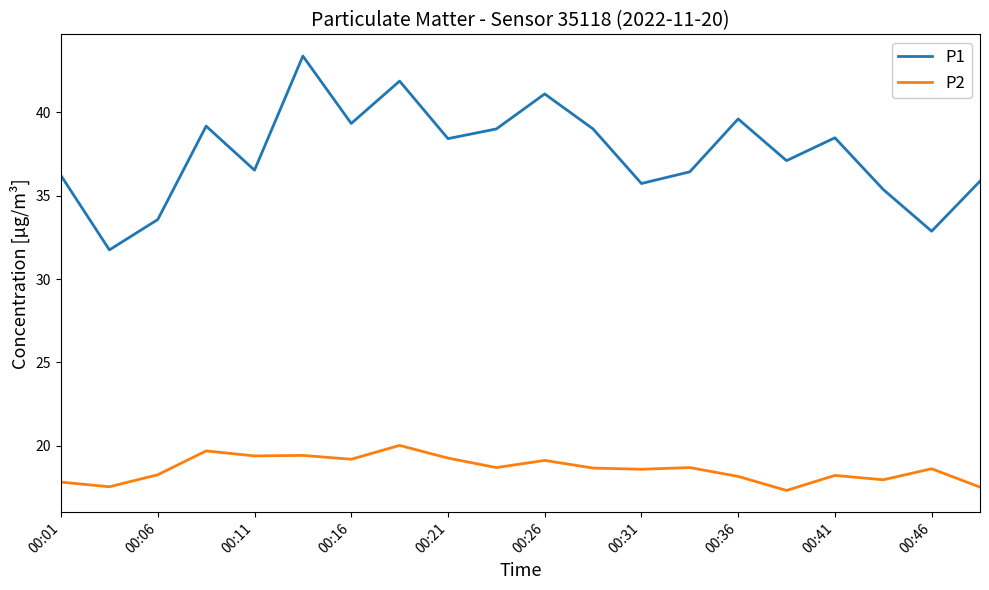

Which series has the largest range (max minus min)?

P1